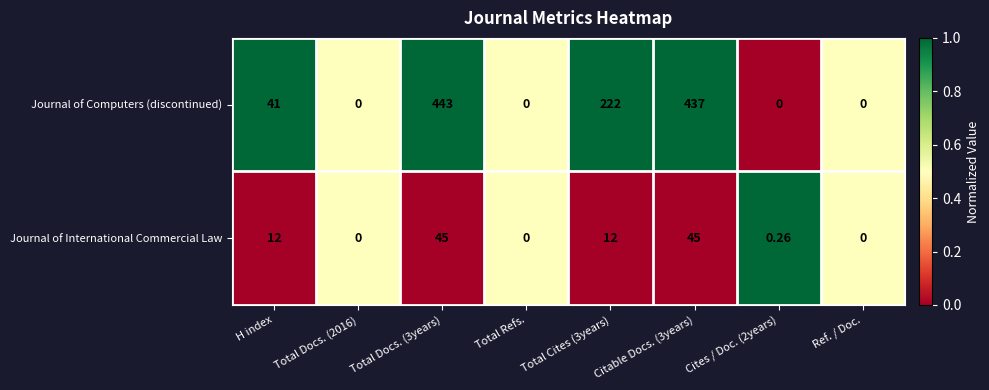

List the series in order of their peak value, lowest first.

Journal of International Commercial Law, Journal of Computers (discontinued)